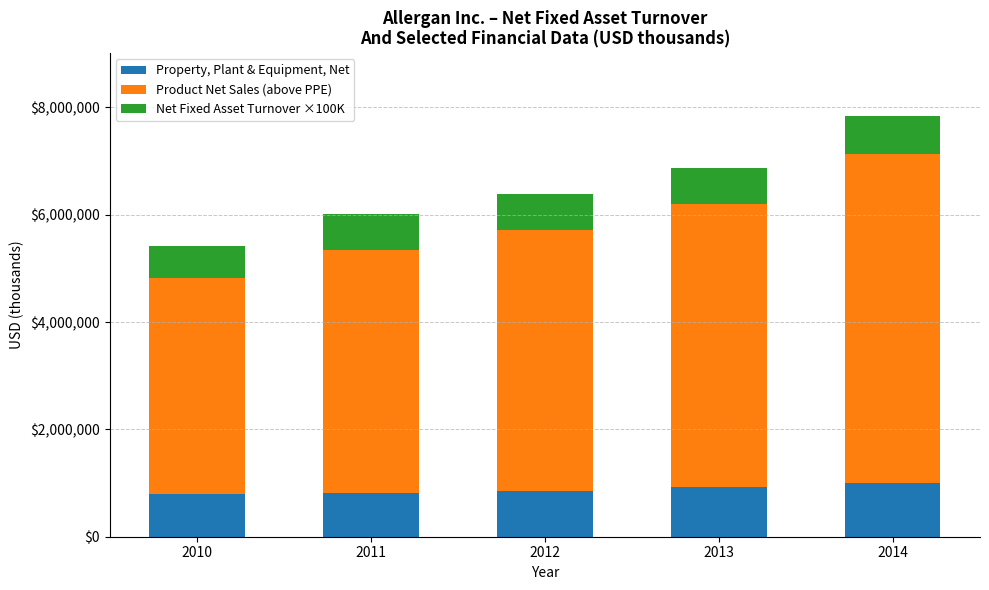

What is the total value across all series at 2014?

7834100